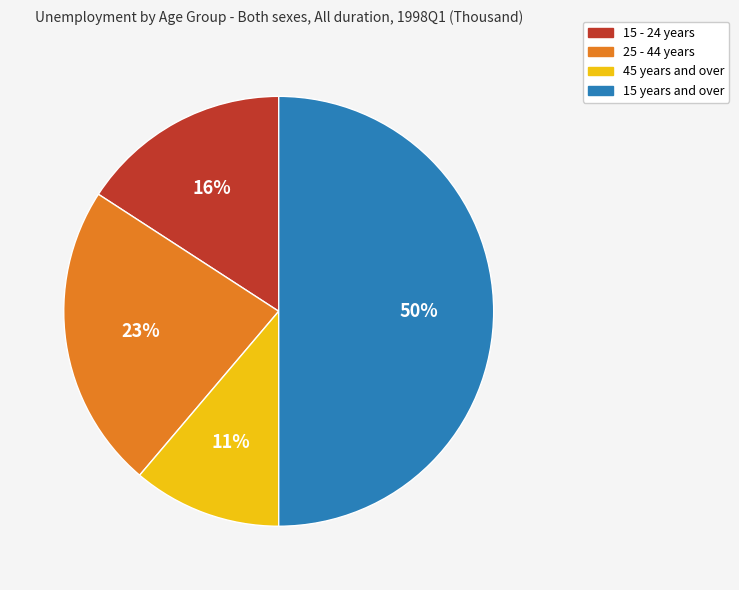

To the nearest percent, what is the difference between the largest and smallest slice percentages?

39%